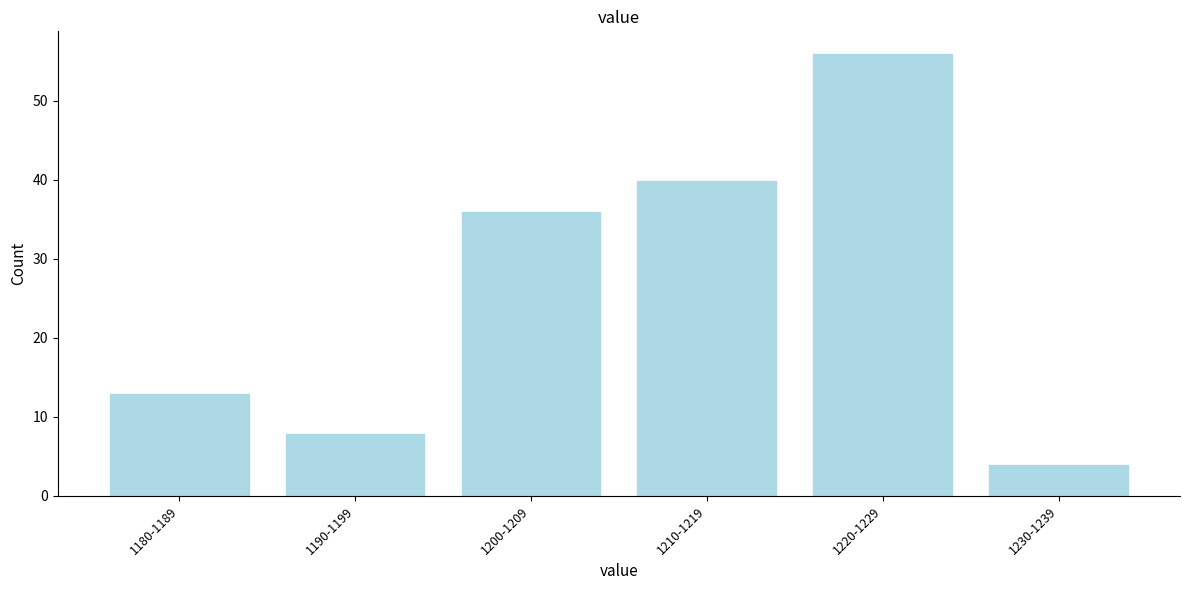

Reading right to left, what are all the values shown in this chart?

1230-1239=4	1220-1229=56	1210-1219=40	1200-1209=36	1190-1199=8	1180-1189=13